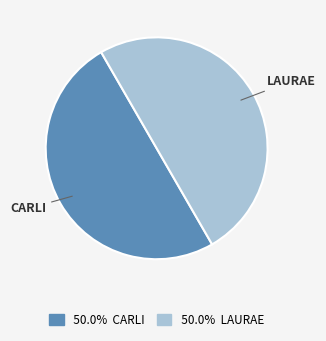

Approximately how many times larger is the value at 50.0% LAURAE compared to 50.0% CARLI?

1.0